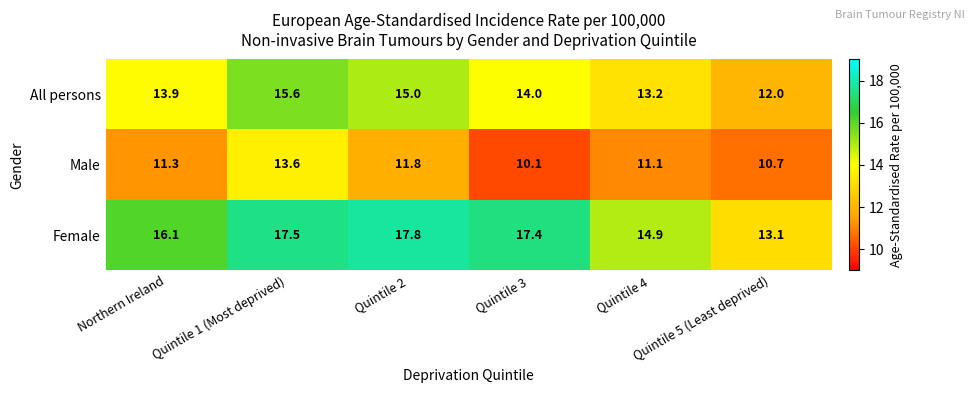

What is the maximum value shown in the chart?

17.8